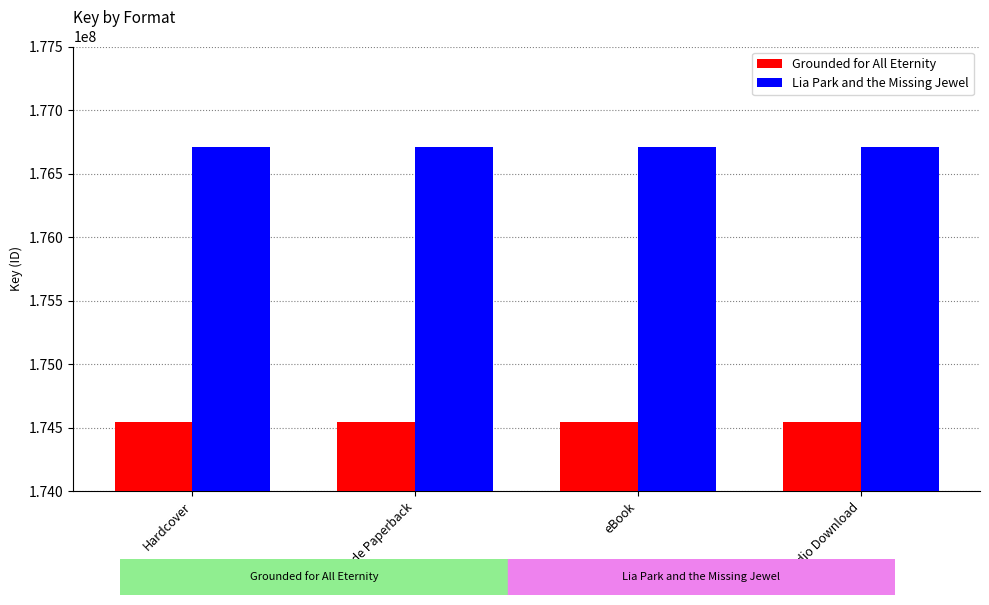

At how many categories does at least one series exceed 175917620?

4